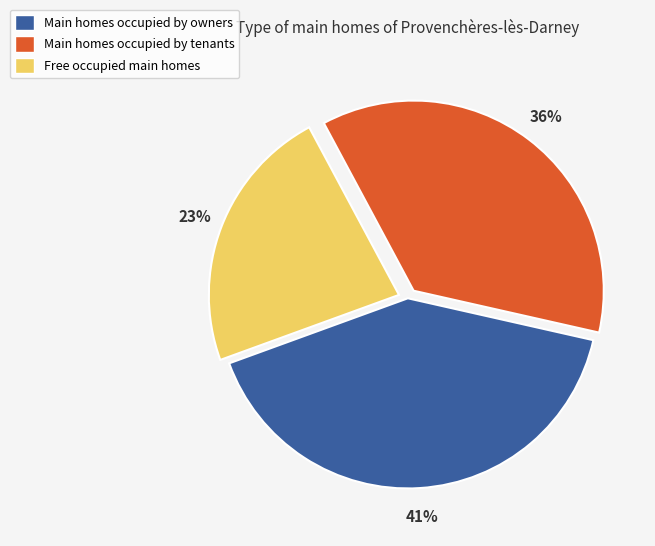

Between Main homes occupied by owners and Main homes occupied by tenants, which is larger?

Main homes occupied by owners